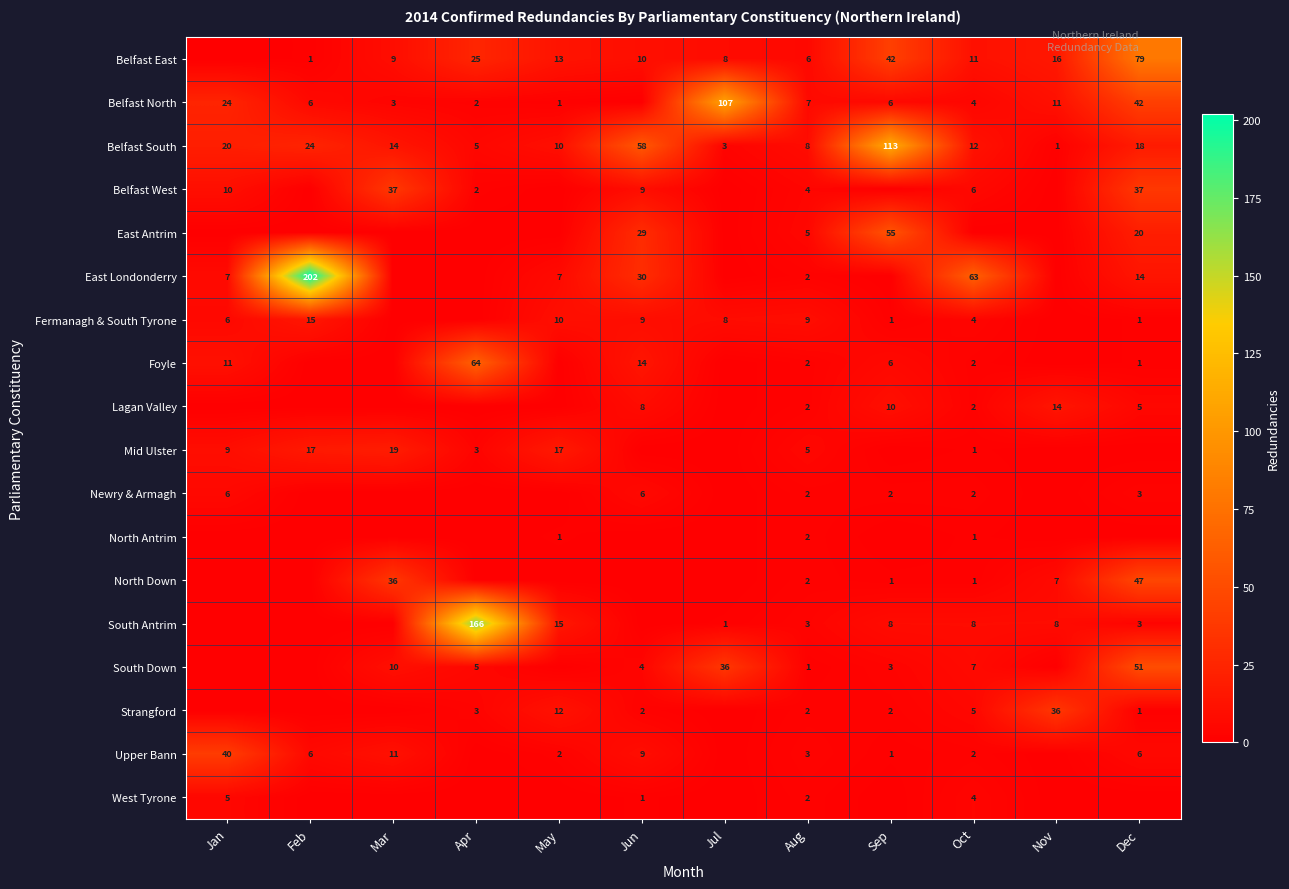

Is it true that North Antrim equals 1 at Oct?

True